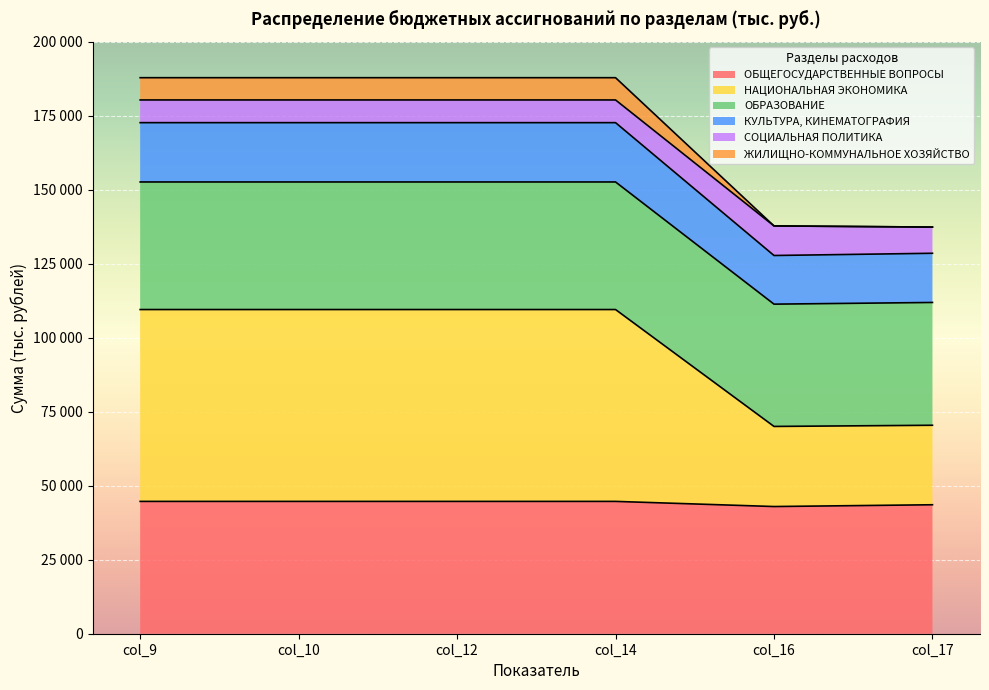

What are all the series names shown in the legend?

ОБЩЕГОСУДАРСТВЕННЫЕ ВОПРОСЫ, НАЦИОНАЛЬНАЯ ЭКОНОМИКА, ОБРАЗОВАНИЕ, КУЛЬТУРА, КИНЕМАТОГРАФИЯ, СОЦИАЛЬНАЯ ПОЛИТИКА, ЖИЛИЩНО-КОММУНАЛЬНОЕ ХОЗЯЙСТВО